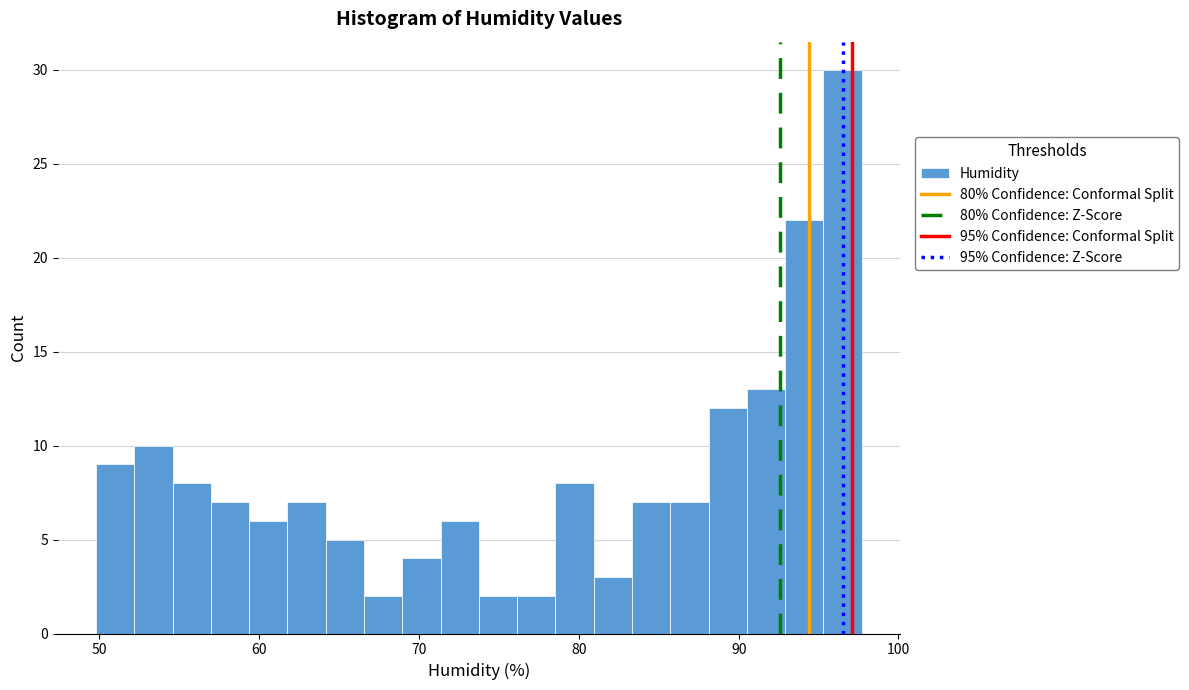

Read against the x-axis, roughly where is the centre of the tallest bar?

97